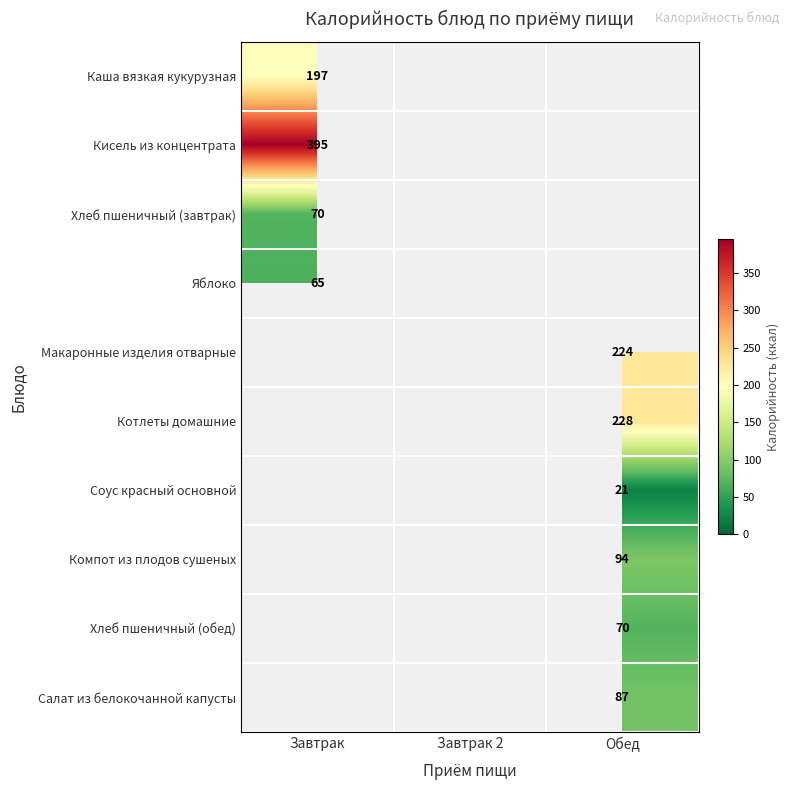

Is the value of Котлеты домашние at Обед greater than the value of Яблоко at Завтрак?

Yes